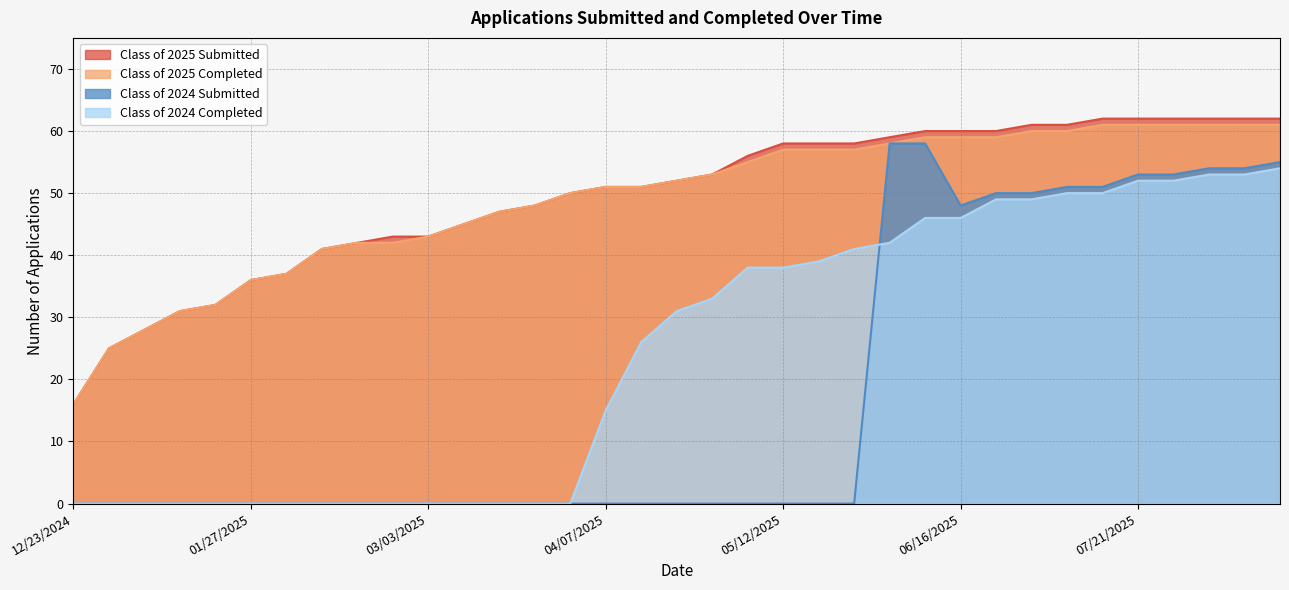

At how many categories does at least one series exceed 50?

20